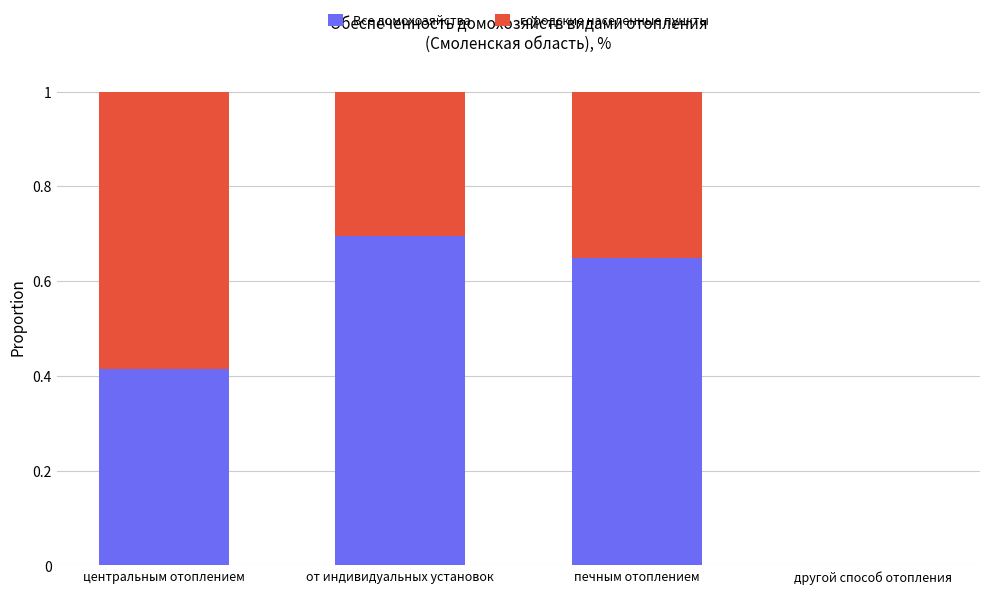

What is the sum of all Все домохозяйства values?

1.8